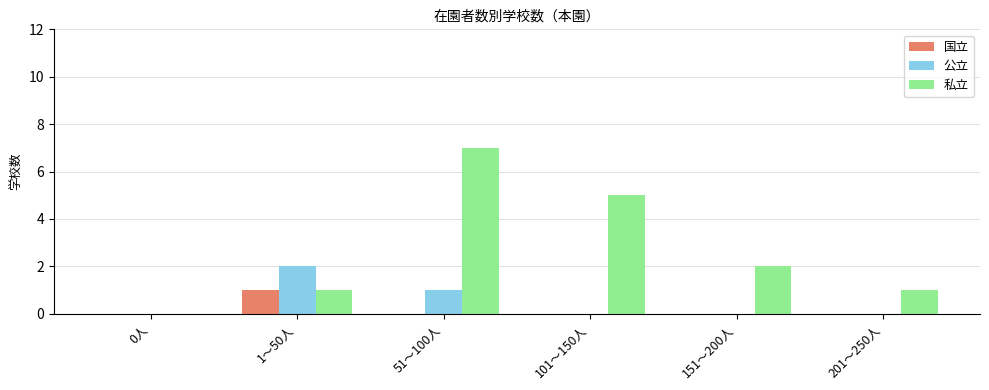

What is the sum of the 私立 values at 151～200人 and 51～100人?

9